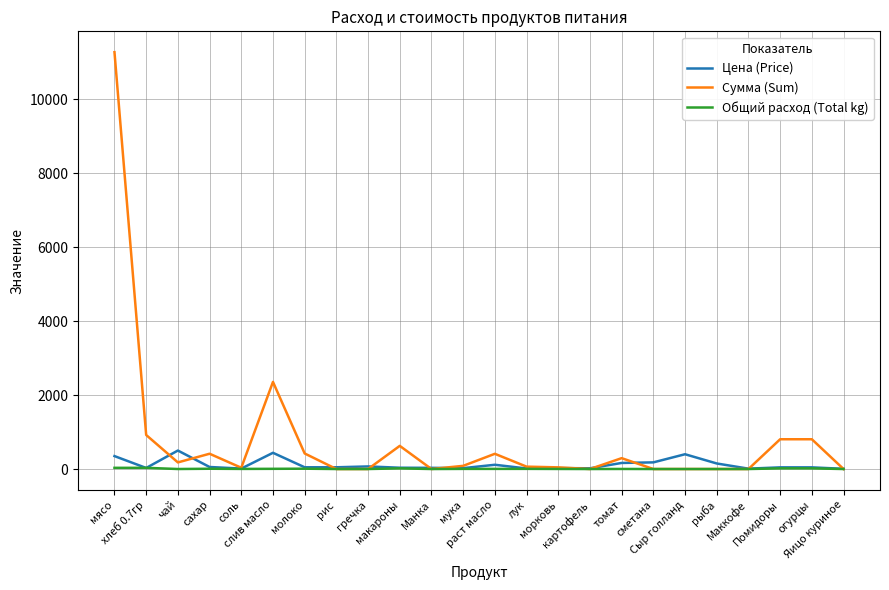

What are all the series names shown in the legend?

Цена (Price), Сумма (Sum), Общий расход (Total kg)